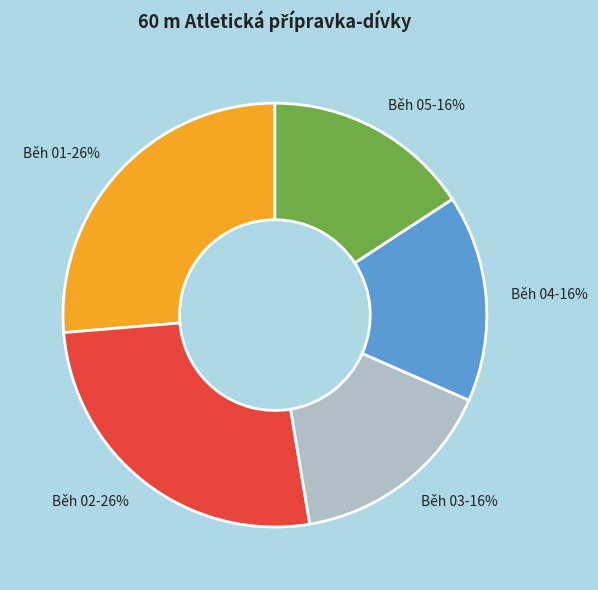

Combined, do Běh 03 and Běh 01 account for over 50%?

No